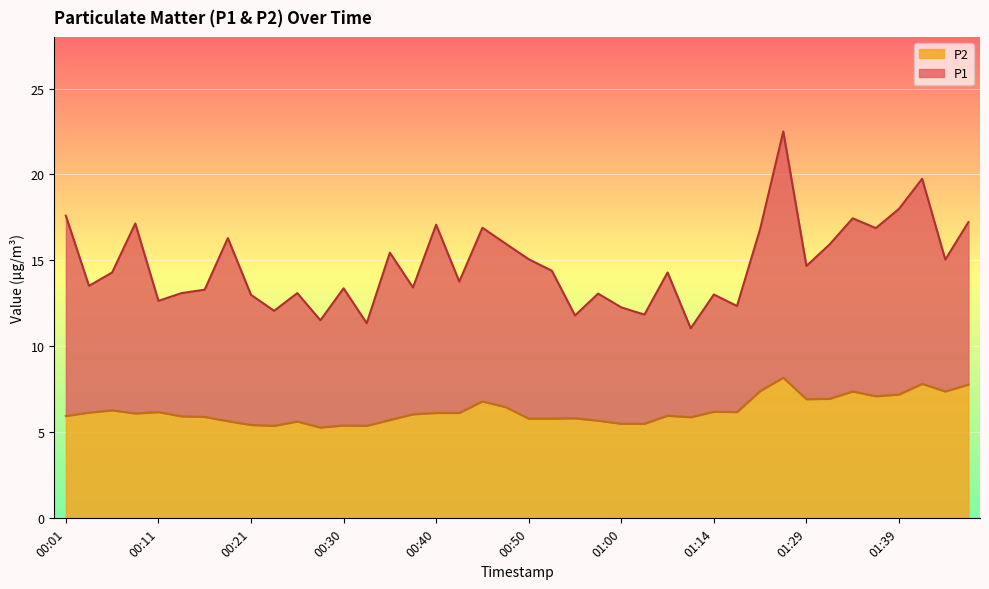

Where is the first local minimum for P1?

00:03